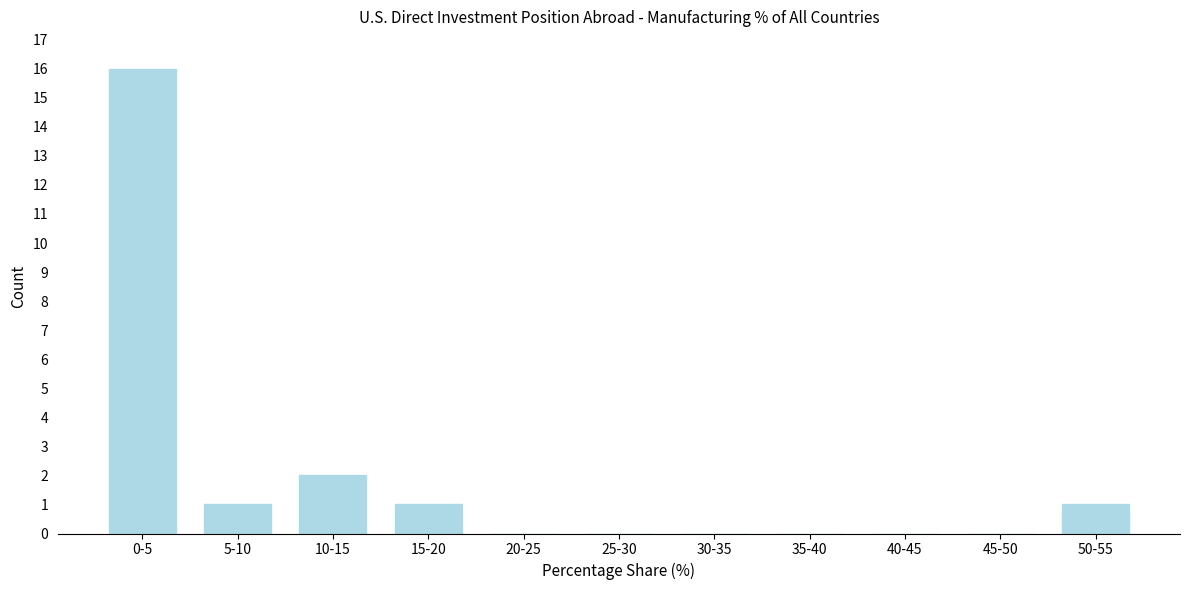

Reading left to right, extract all data points from this chart.

0-5=16	5-10=1	10-15=2	15-20=1	20-25=0	25-30=0	30-35=0	35-40=0	40-45=0	45-50=0	50-55=1